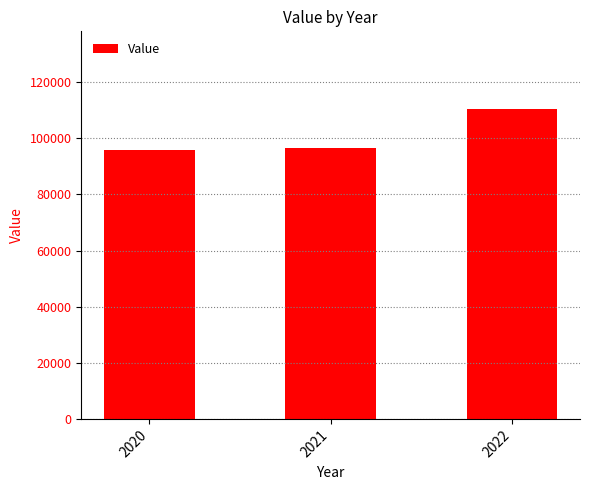

What is the difference between the values at 2020 and 2021?

709